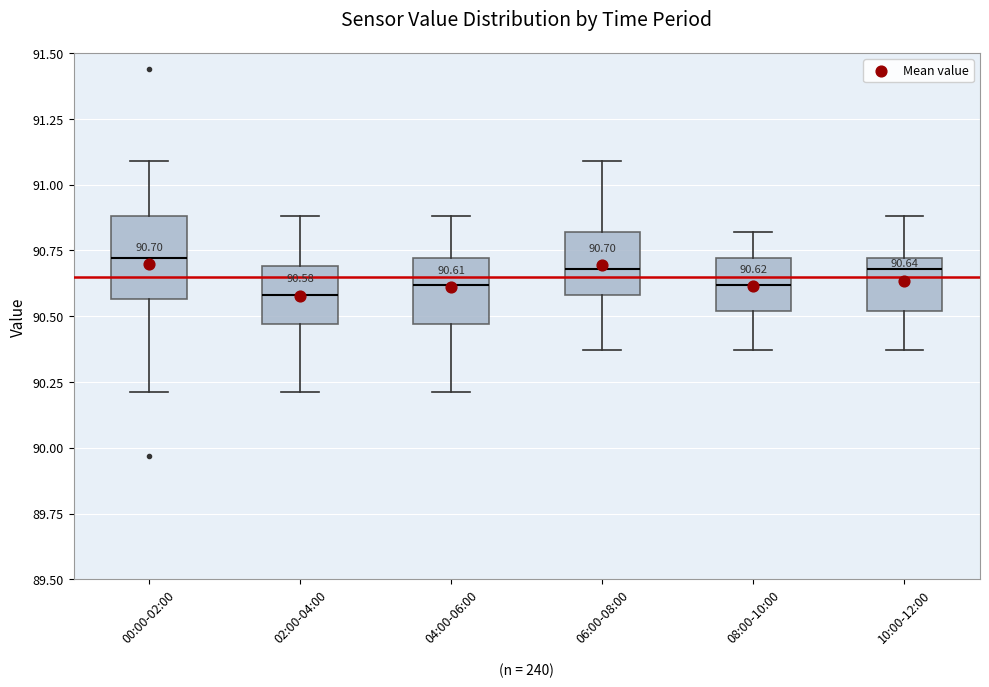

Which box is the tallest, from its lower edge to its upper edge?

00:00-02:00